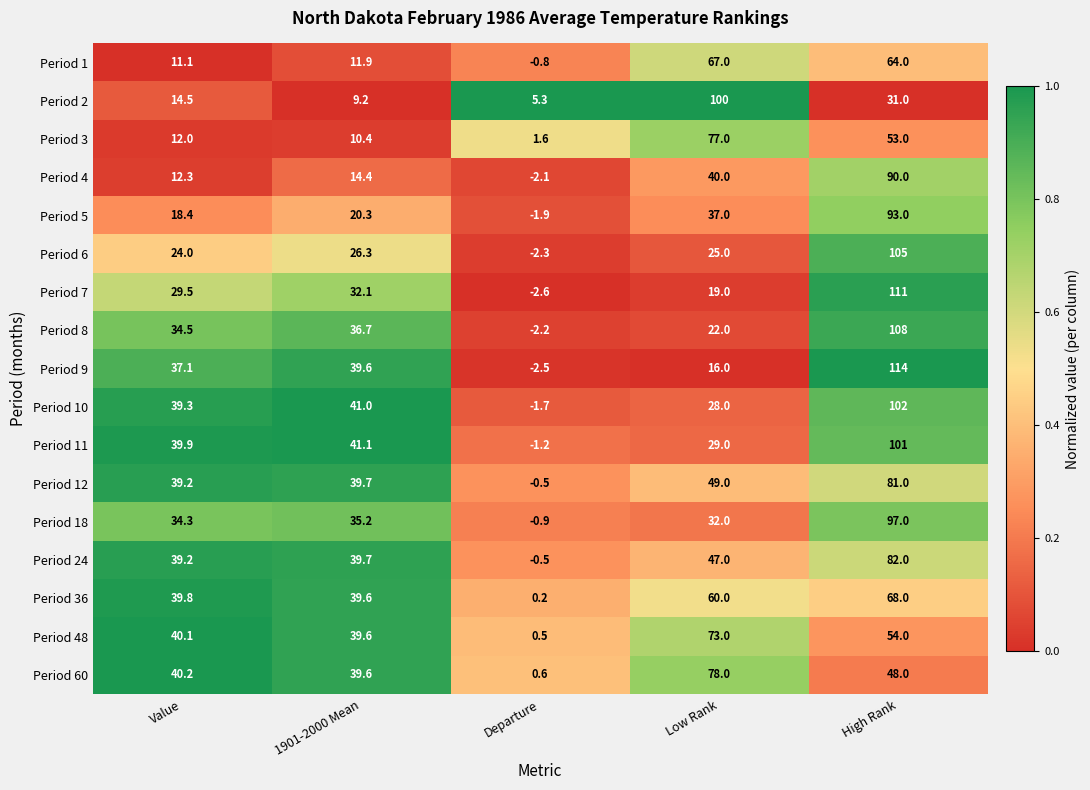

At which category is the sum across all series the highest?

High Rank